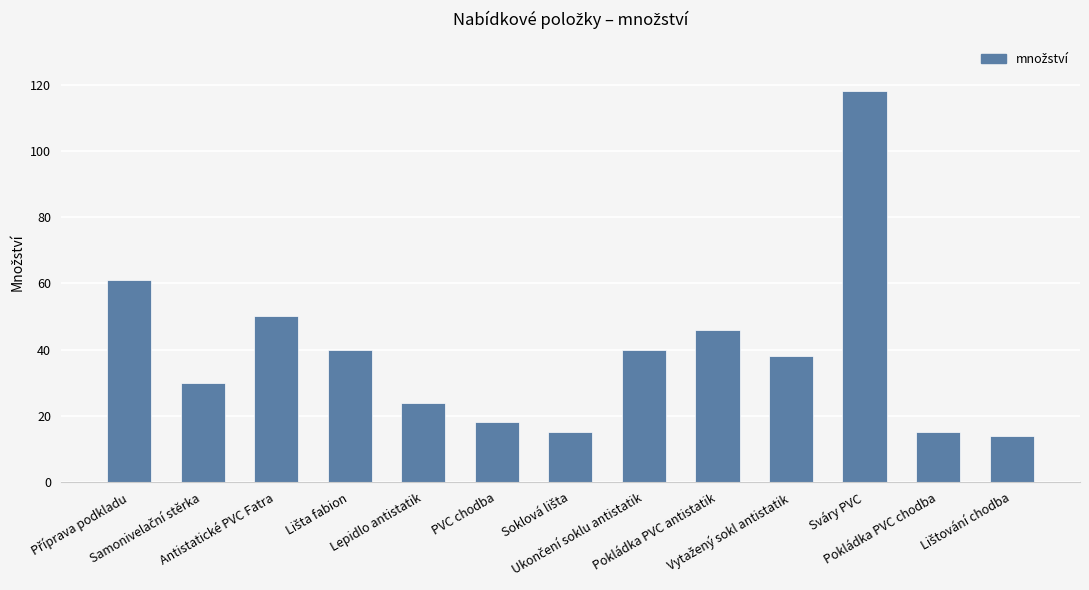

What is the sum of all values?

509